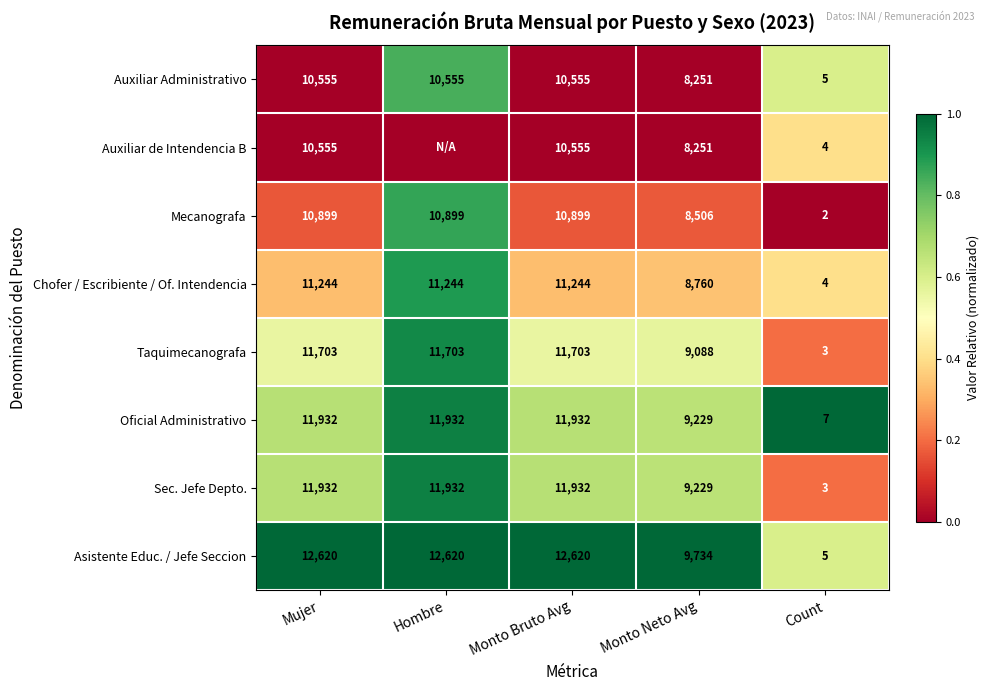

The Sec. Jefe Depto. series shows 2817 at Mujer. True or false?

False